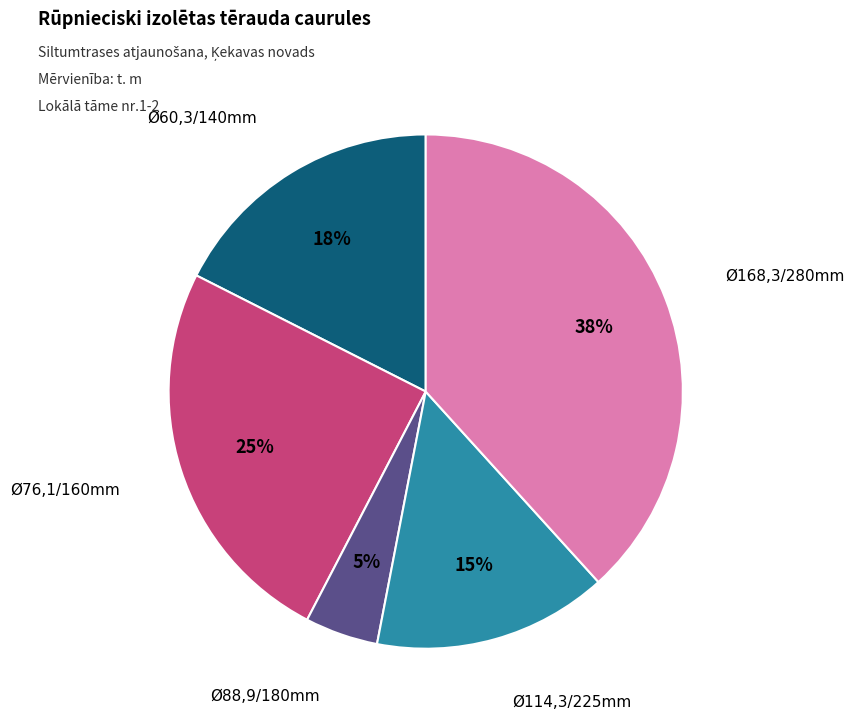

How many slices are in this pie chart?

5